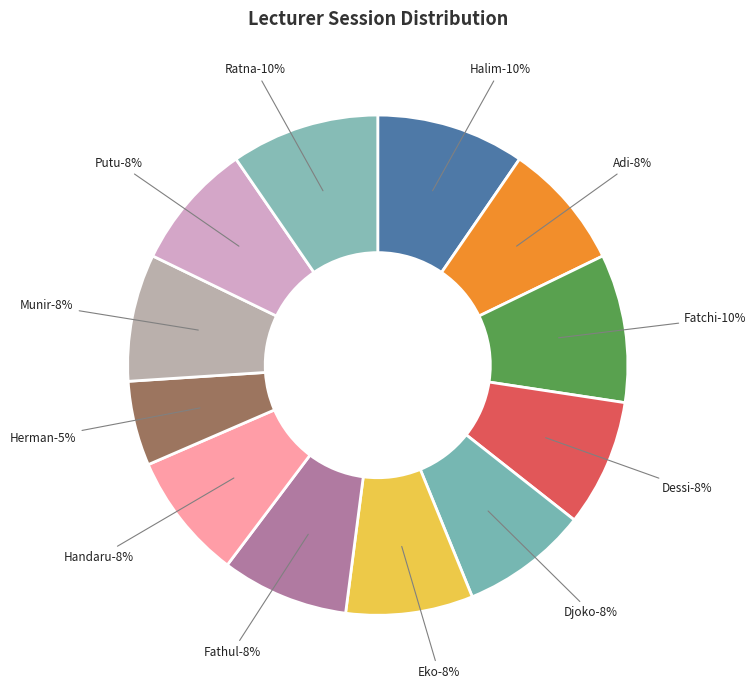

What percentage is the Eko slice, to the nearest percent?

8%